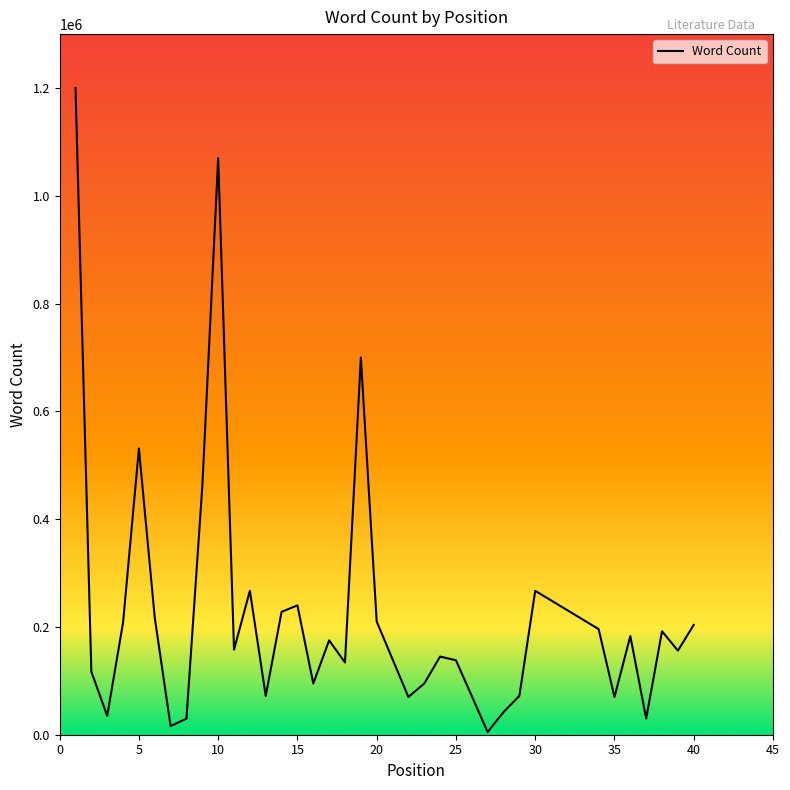

What is the difference between the maximum and minimum values?

1195000